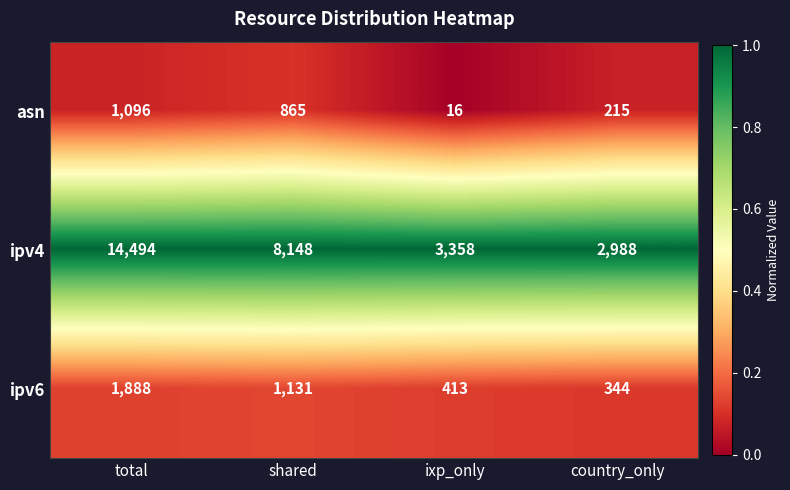

Which category has the highest value across all series?

total